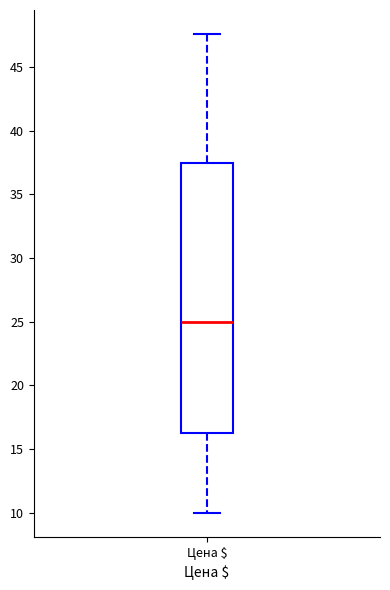

Read this box plot against the y-axis: the position of the median line, the range covered by the box, and the ends of both whiskers. The values are not printed on the chart, so give them approximately, as read against the axis.

median 25.0, box 16.0 to 37.5, whiskers 10.0 to 47.5